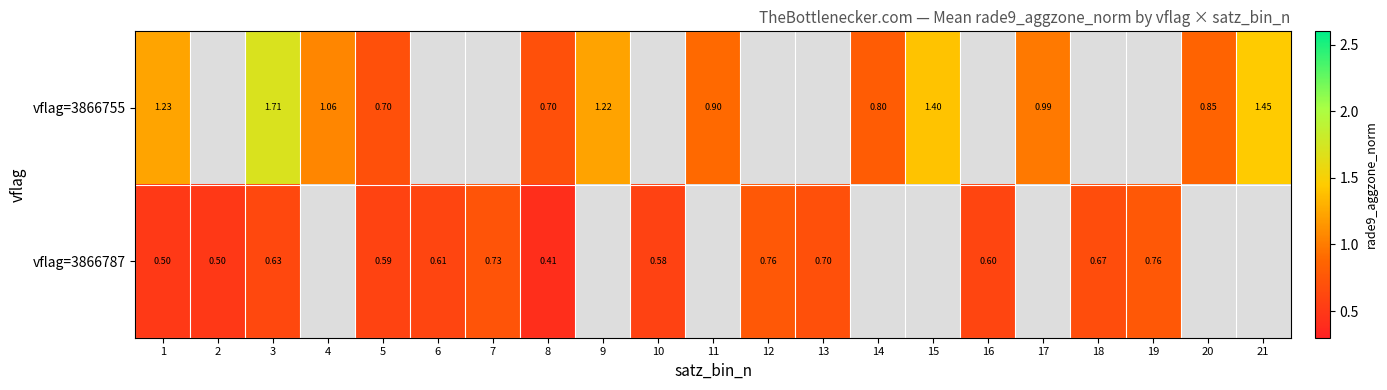

Is the value of vflag=3866787 at 18 greater than the value of vflag=3866755 at 4?

No